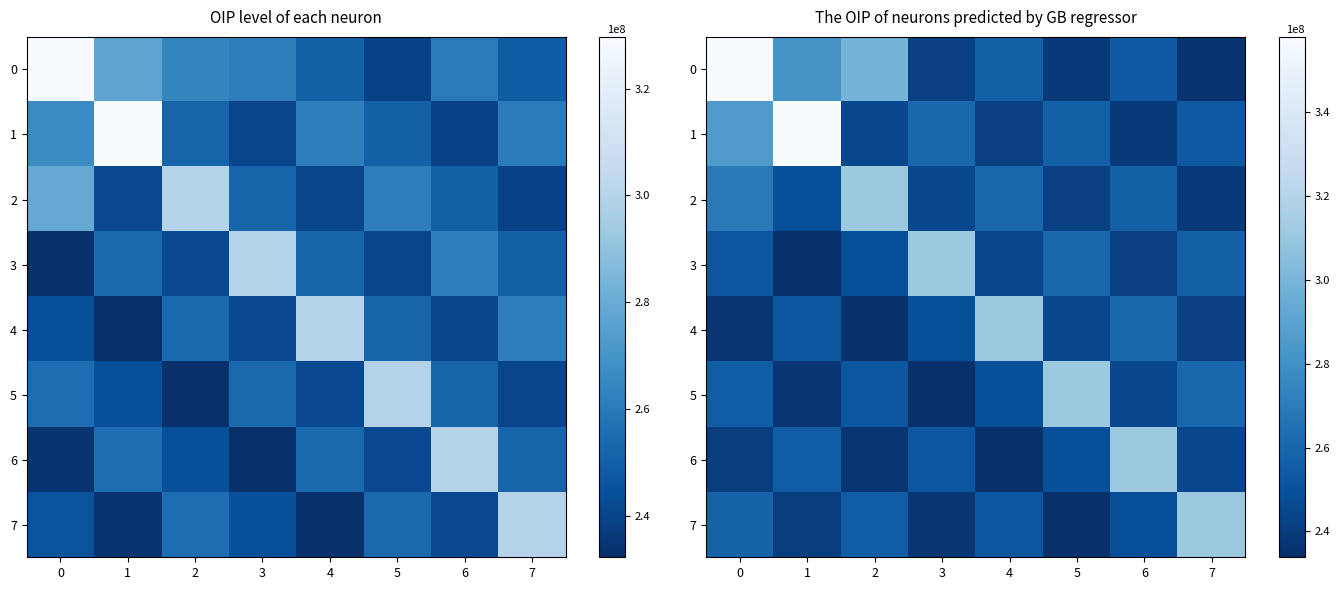

At how many categories does at least one series exceed 353415080?

2